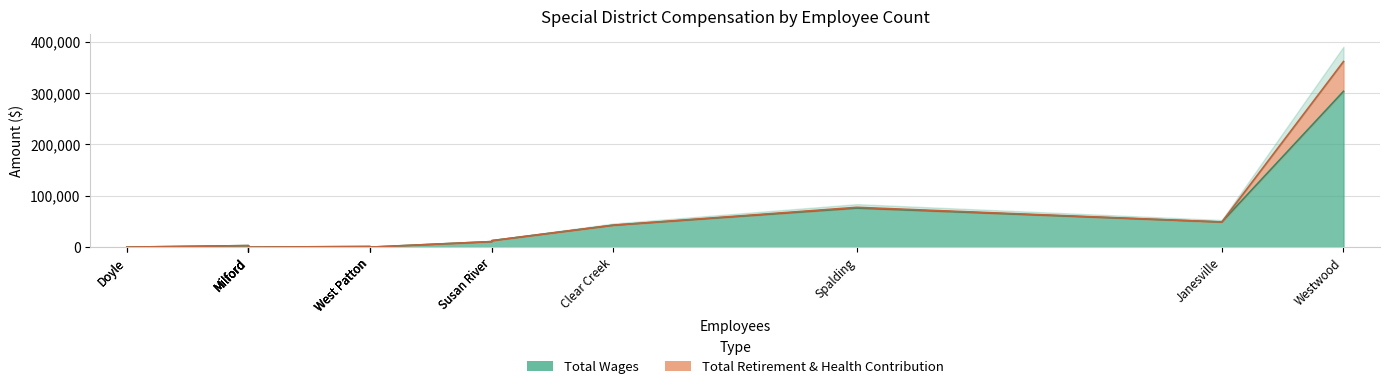

True or false: Total Wages and Total Retirement & Health Contribution cross at least once.

False